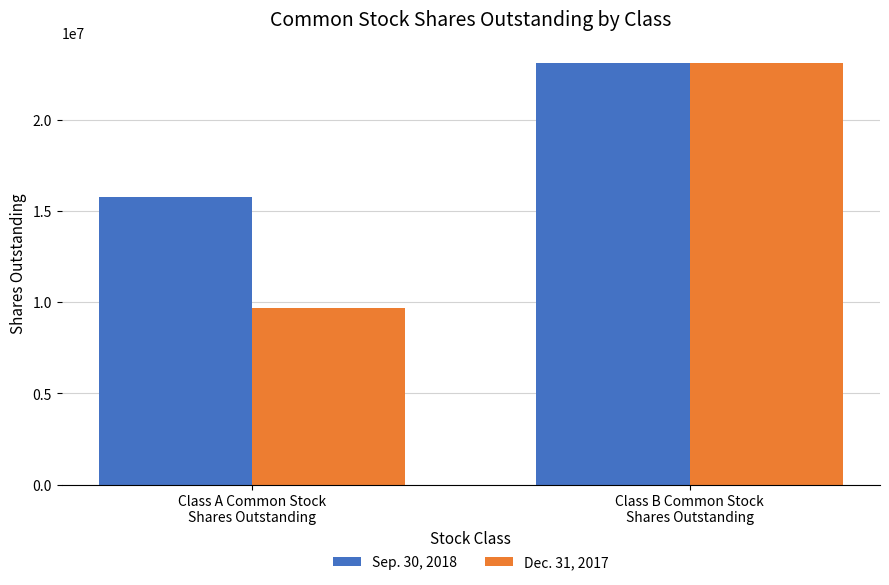

What is the maximum value for Sep. 30, 2018?

23094221